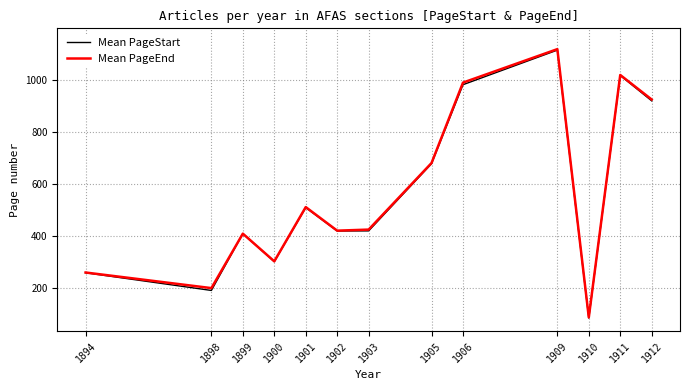

Which series has the largest range (max minus min)?

Mean PageEnd